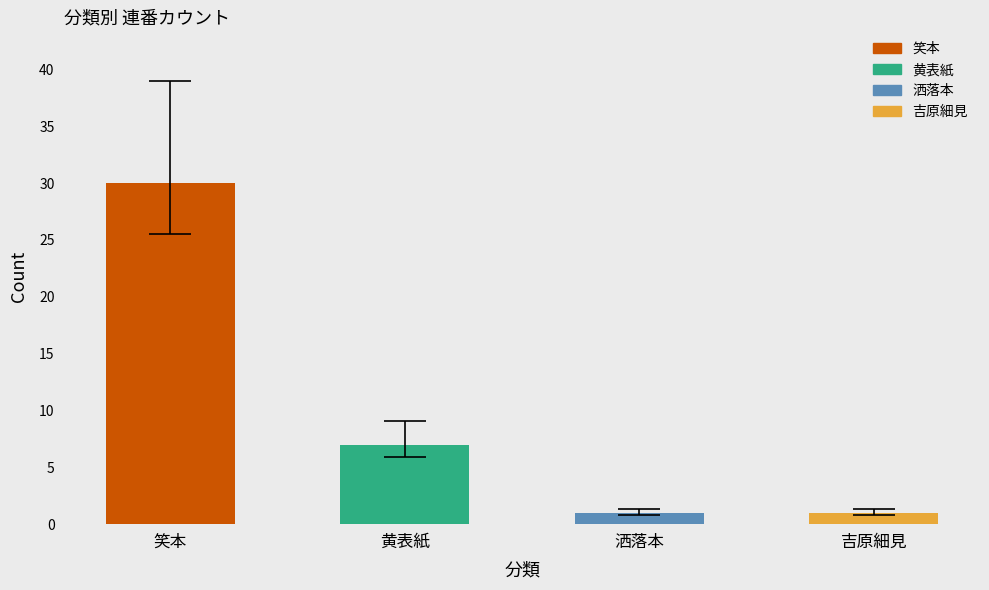

What is the change in value from 黄表紙 to 吉原細見?

-6